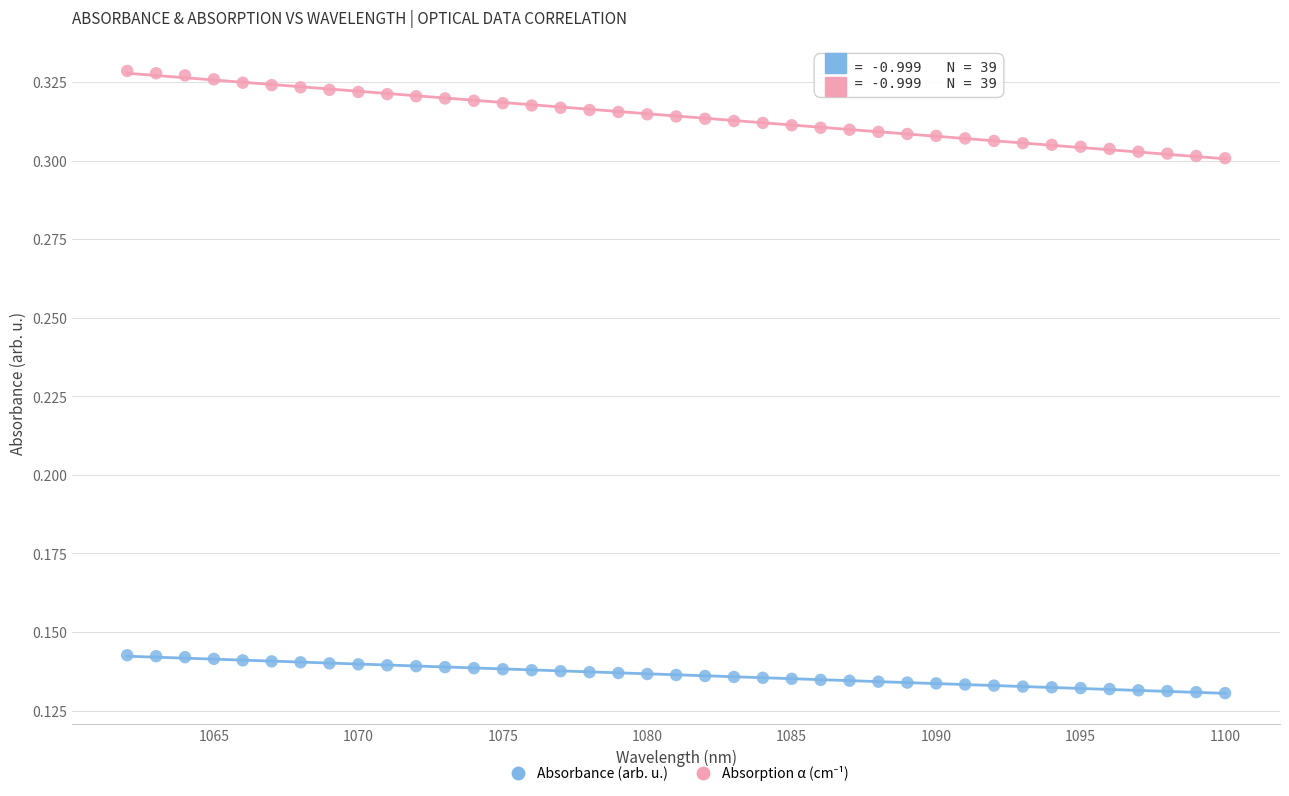

What is the X range (max minus min) for the scatter plot?

38.0